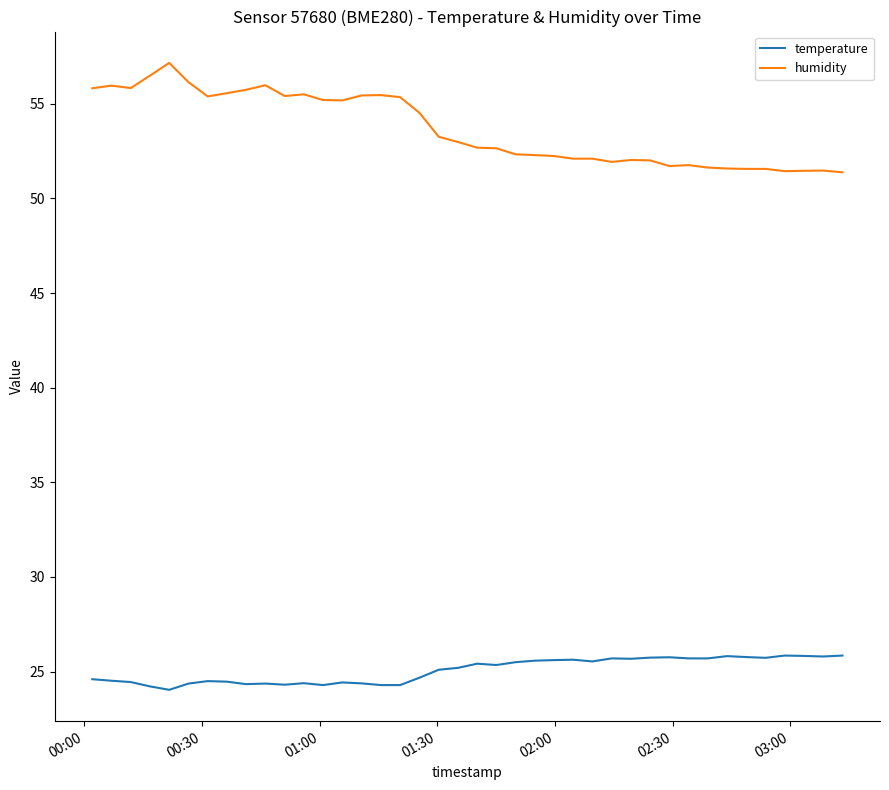

Which series has the largest total across all categories?

humidity